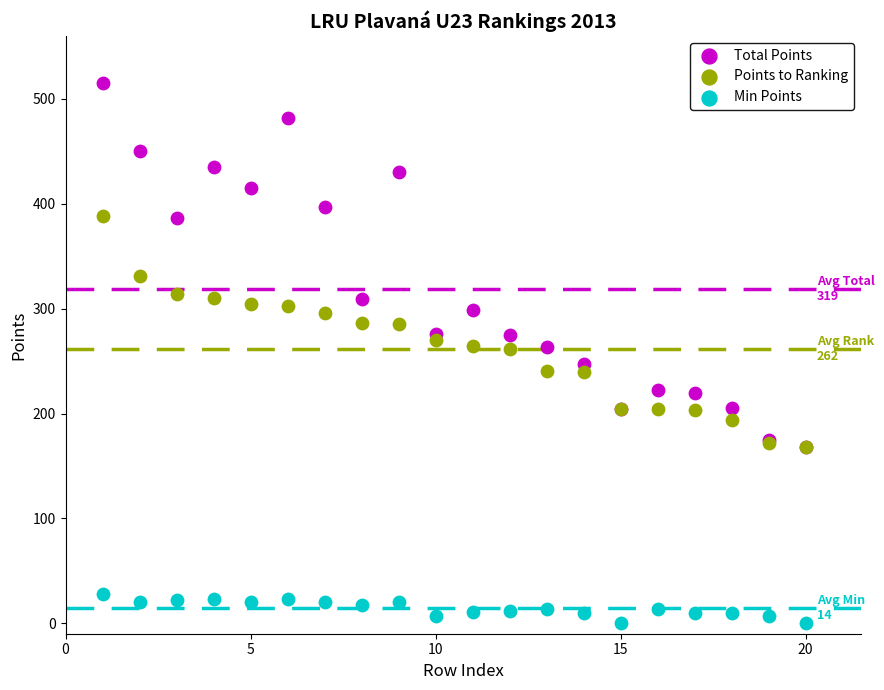

Which series contains the lowest Y value?

Min Points